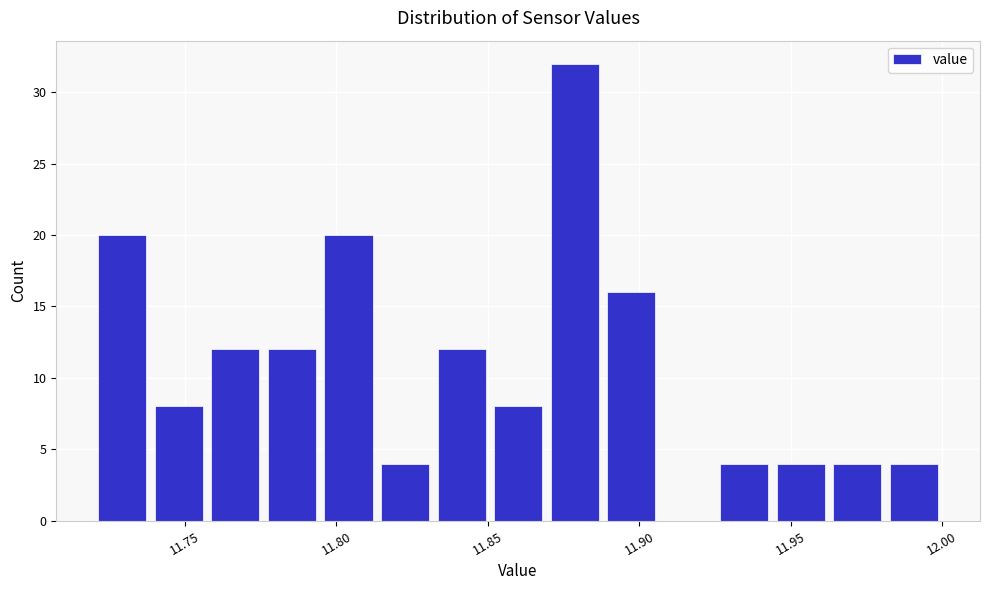

Read against the x-axis, roughly where is the centre of the tallest bar?

11.880